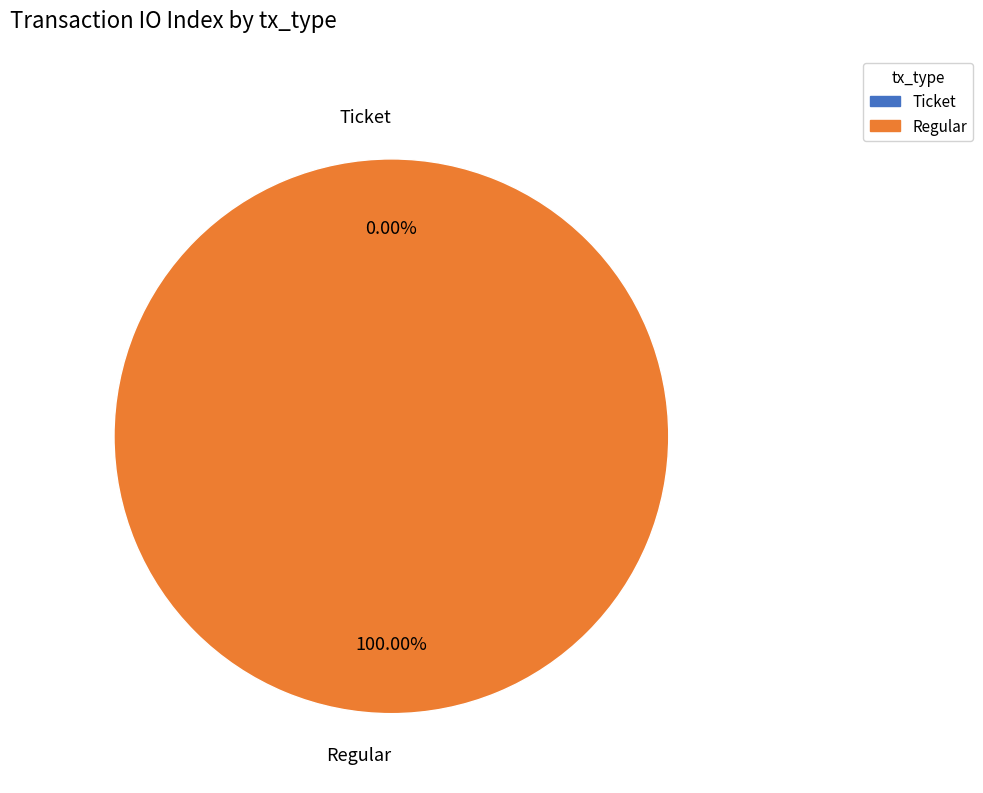

How many slices are in this pie chart?

2